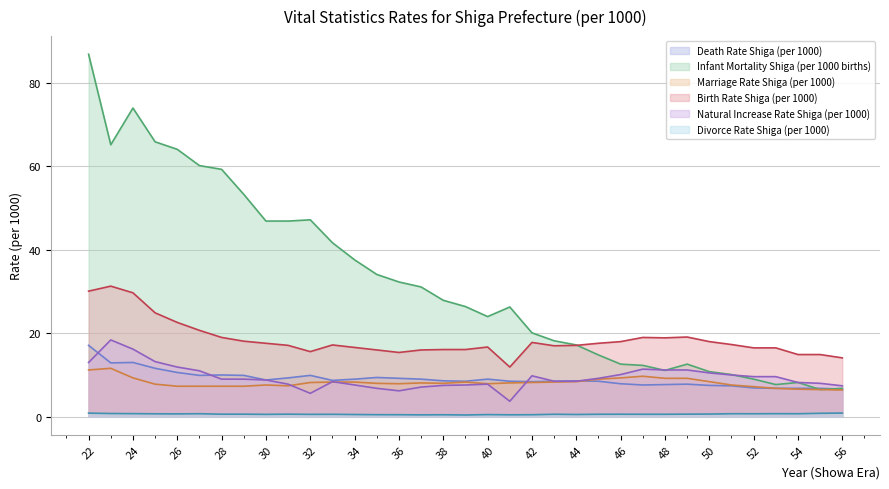

At which label does Birth Rate Shiga (per 1000) first exceed 17?

22